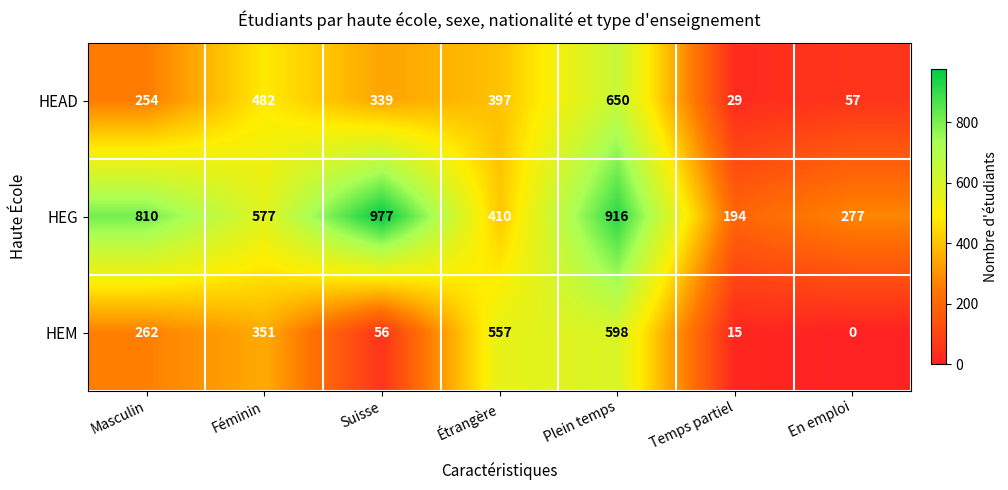

Reading left to right, list all the values displayed in this chart.

HEAD: Masculin=254	Féminin=482	Suisse=339	Étrangère=397	Plein temps=650	Temps partiel=29	En emploi=57
HEG: Masculin=810	Féminin=577	Suisse=977	Étrangère=410	Plein temps=916	Temps partiel=194	En emploi=277
HEM: Masculin=262	Féminin=351	Suisse=56	Étrangère=557	Plein temps=598	Temps partiel=15	En emploi=0